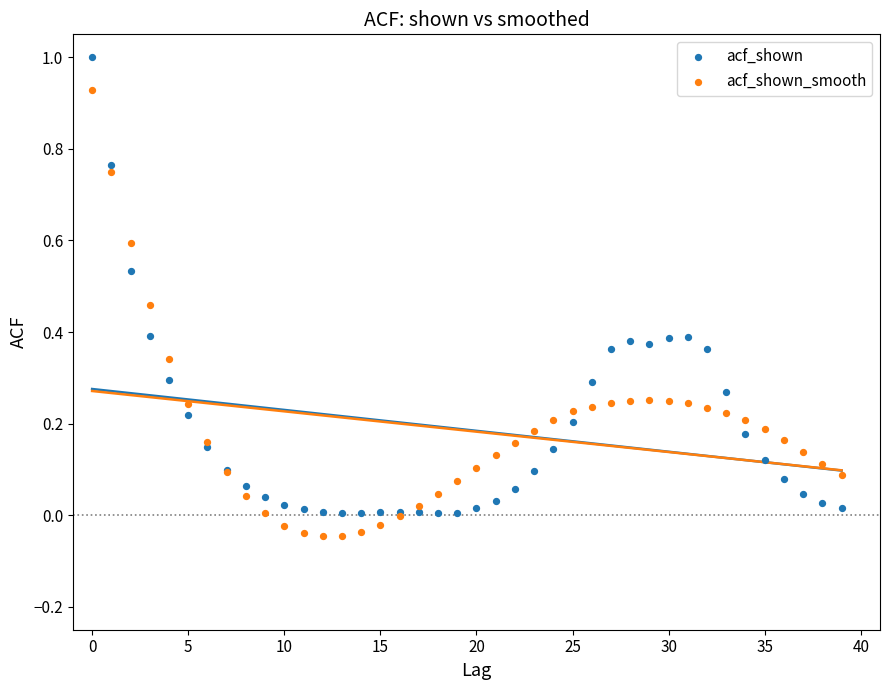

Which series reaches the maximum Y coordinate?

acf_shown